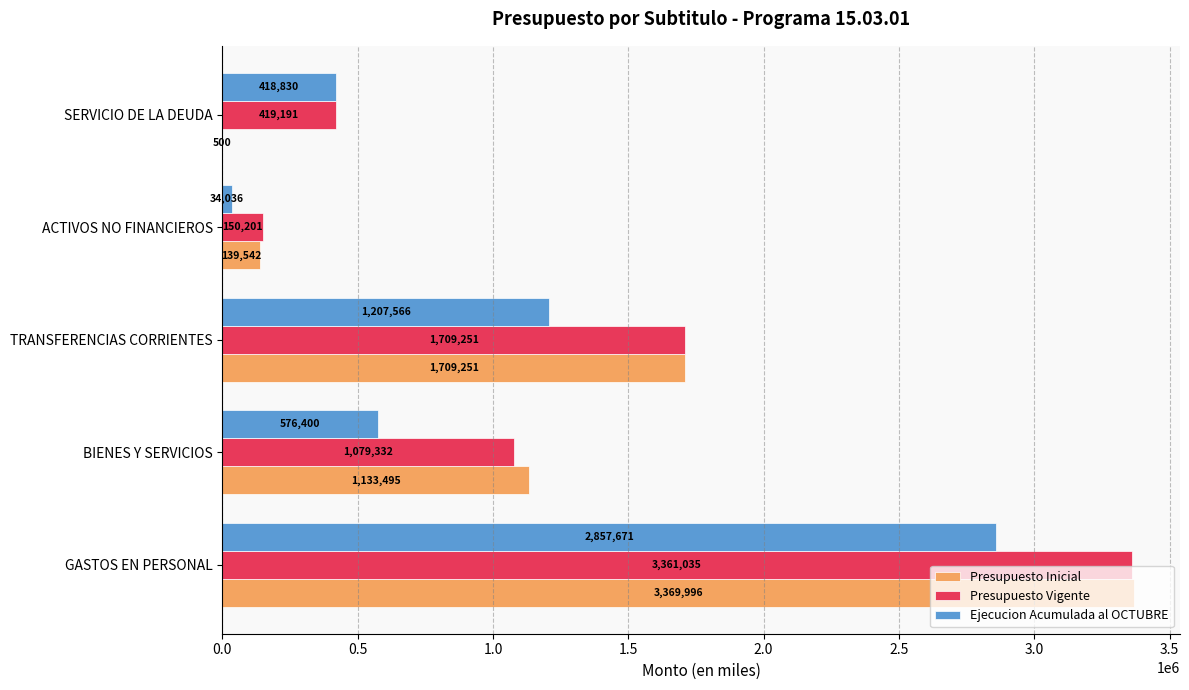

Which series changed the most between BIENES Y SERVICIOS and ACTIVOS NO FINANCIEROS?

Presupuesto Inicial